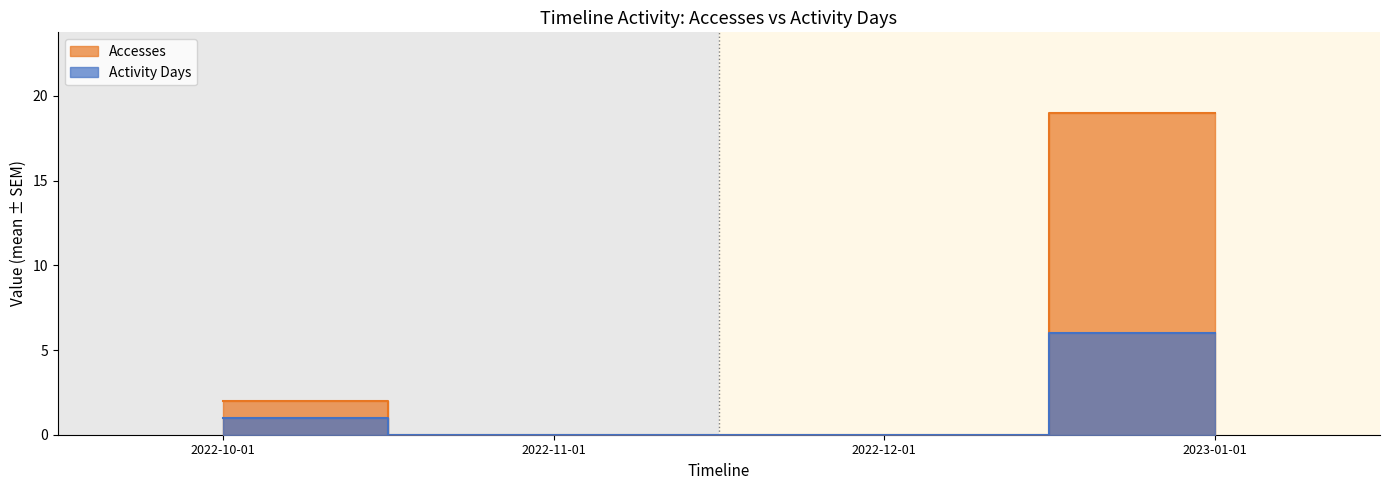

Count the Activity Days values in the range 0 to 6.

4